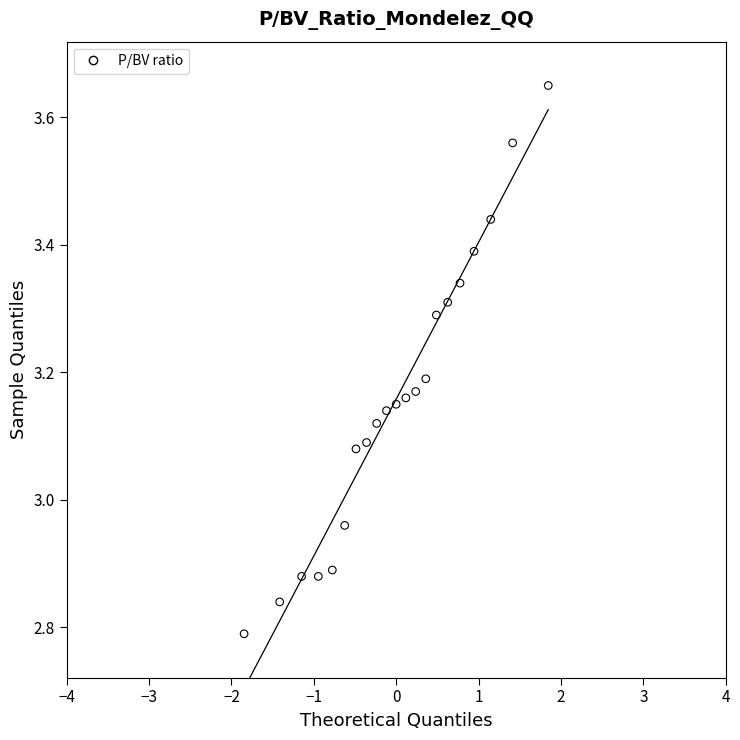

What is the range of X values (max minus min)?

3.7